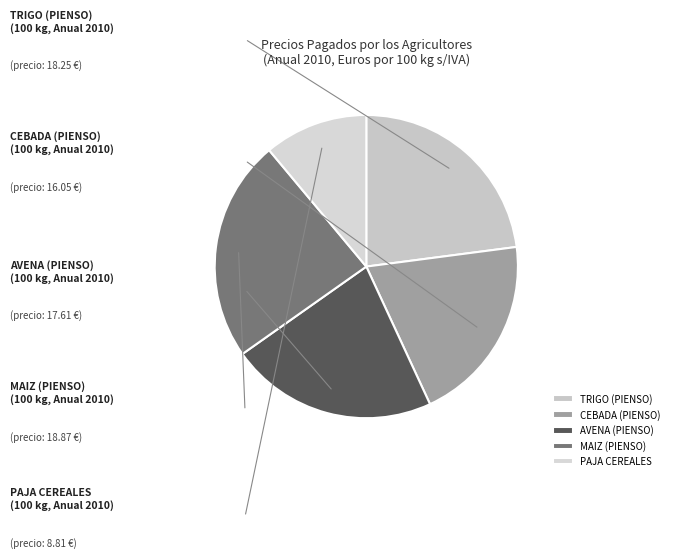

Which has a higher value, AVENA (PIENSO) or MAIZ (PIENSO)?

MAIZ (PIENSO)